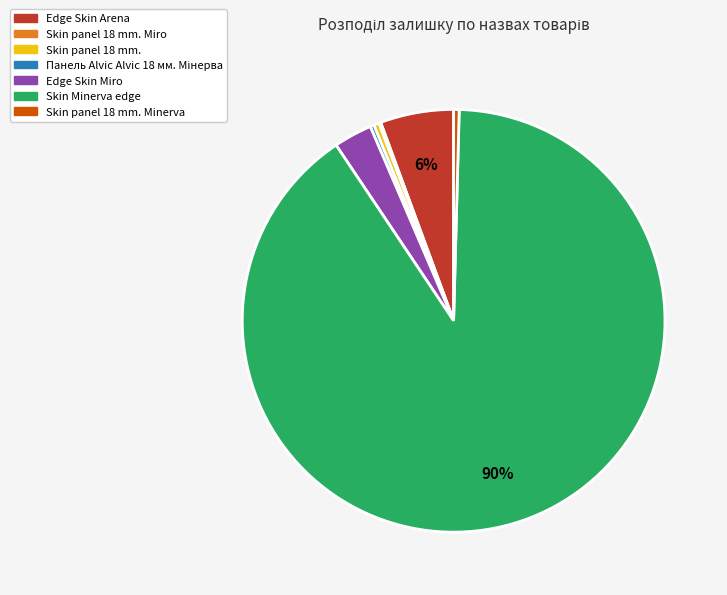

To the nearest percent, what is the average slice percentage?

14%